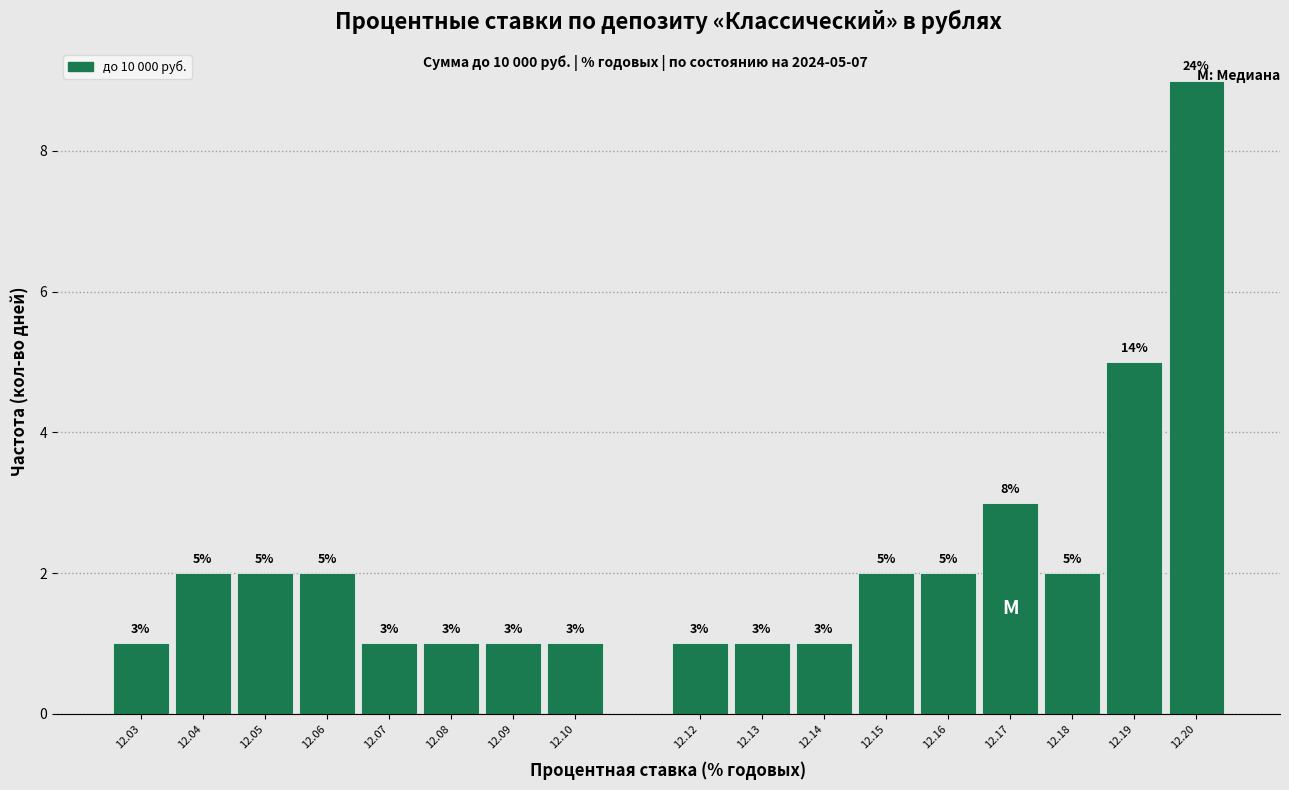

Reading right to left, transcribe all the data shown in this chart.

9	5	2	3	2	2	1	1	1	1	1	1	1	2	2	2	1